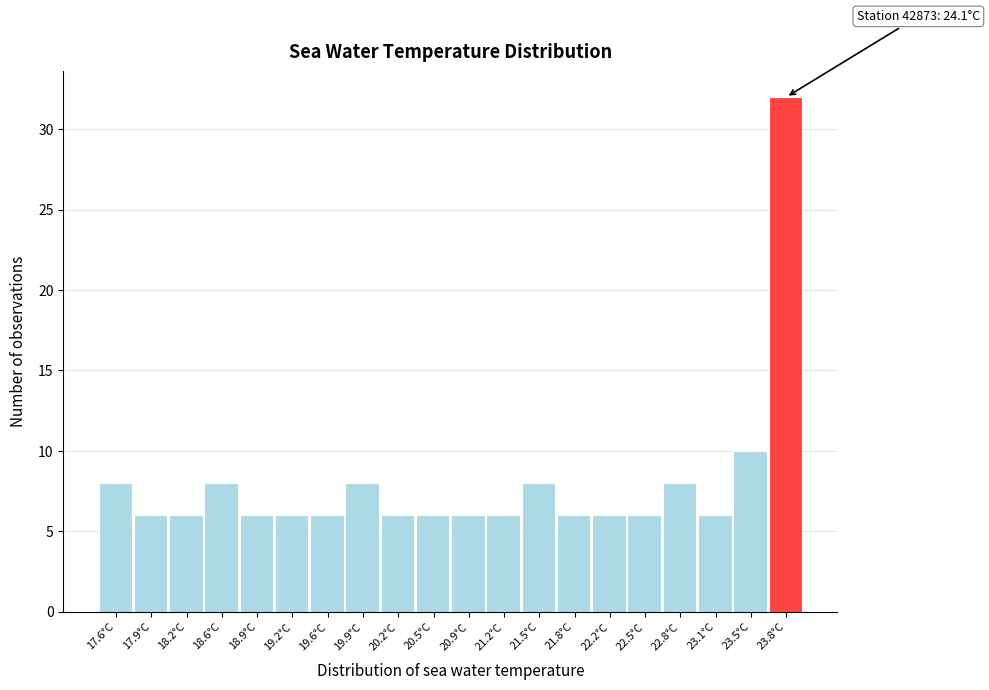

Reading left to right, transcribe all the data shown in this chart.

17.6°C=8	17.9°C=6	18.2°C=6	18.6°C=8	18.9°C=6	19.2°C=6	19.6°C=6	19.9°C=8	20.2°C=6	20.5°C=6	20.9°C=6	21.2°C=6	21.5°C=8	21.8°C=6	22.2°C=6	22.5°C=6	22.8°C=8	23.1°C=6	23.5°C=10	23.8°C=32